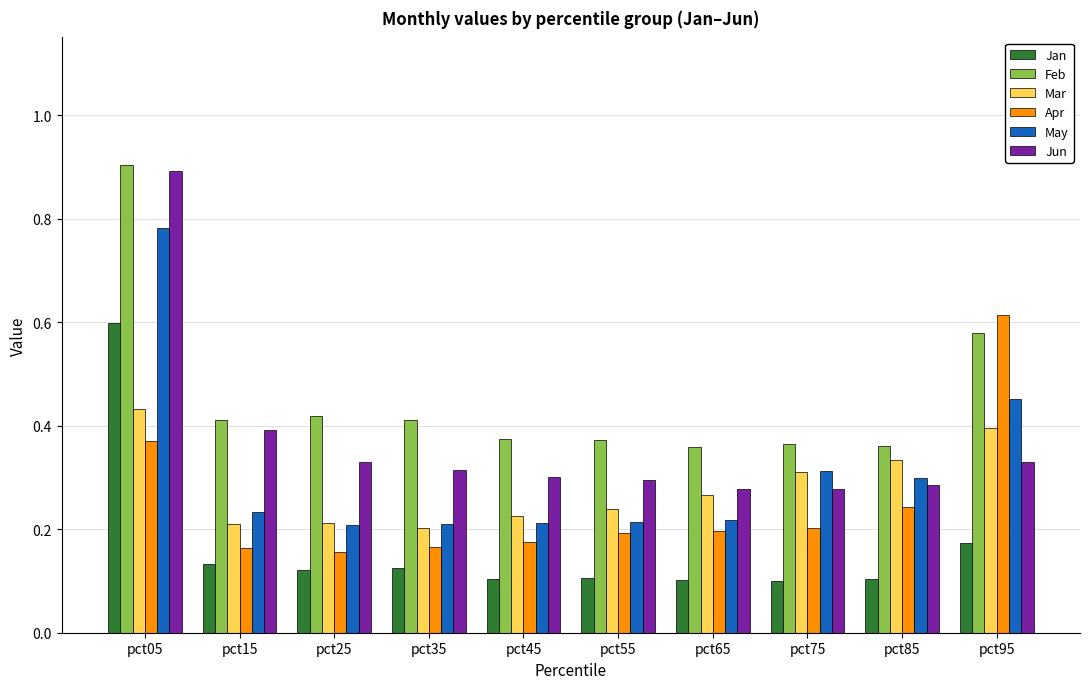

Are the bars horizontal?

No